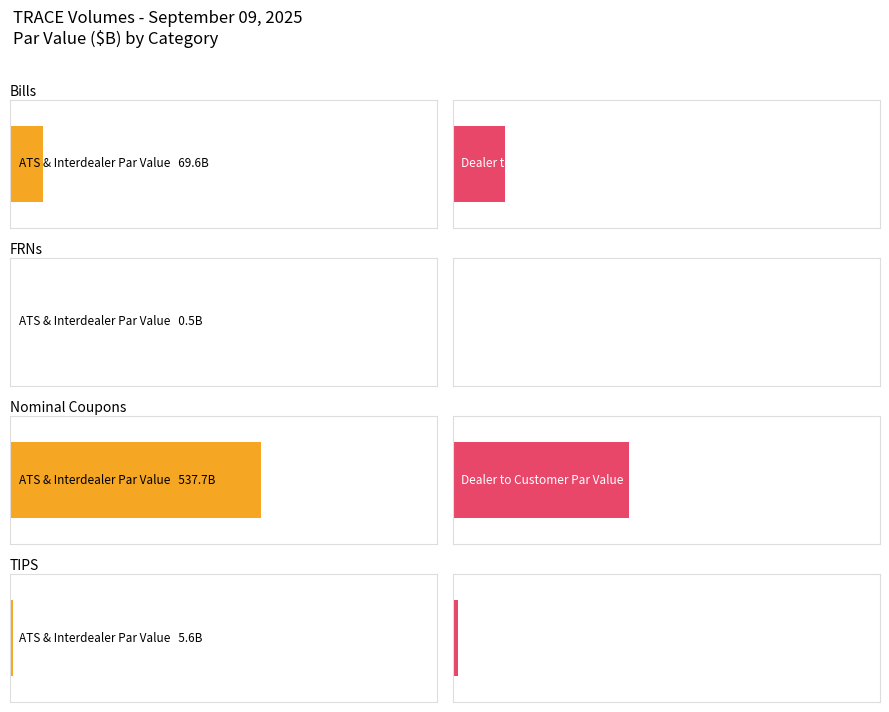

At Bills, list the series in order from largest to smallest.

Dealer to Customer Trades, ATS & Interdealer Trades